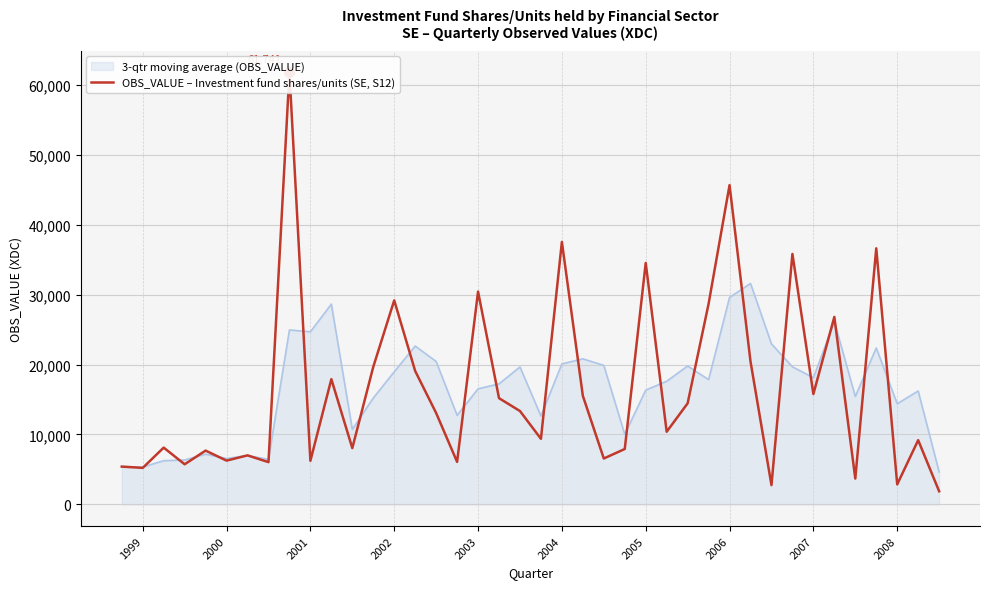

The 3-qtr moving average (OBS_VALUE) series shows 14390.0 at 2008. True or false?

True